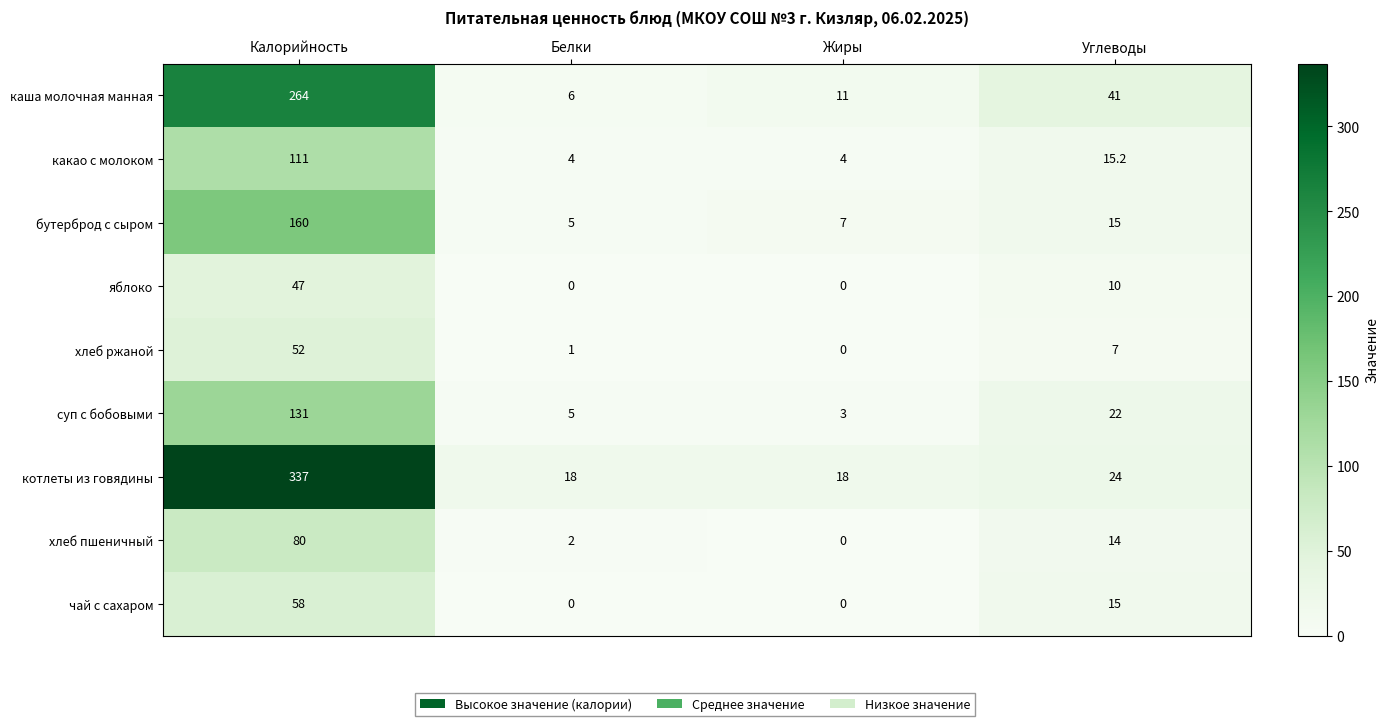

At Калорийность, list the series in order from largest to smallest.

котлеты из говядины, каша молочная манная, бутерброд с сыром, суп с бобовыми, какао с молоком, хлеб пшеничный, чай с сахаром, хлеб ржаной, яблоко